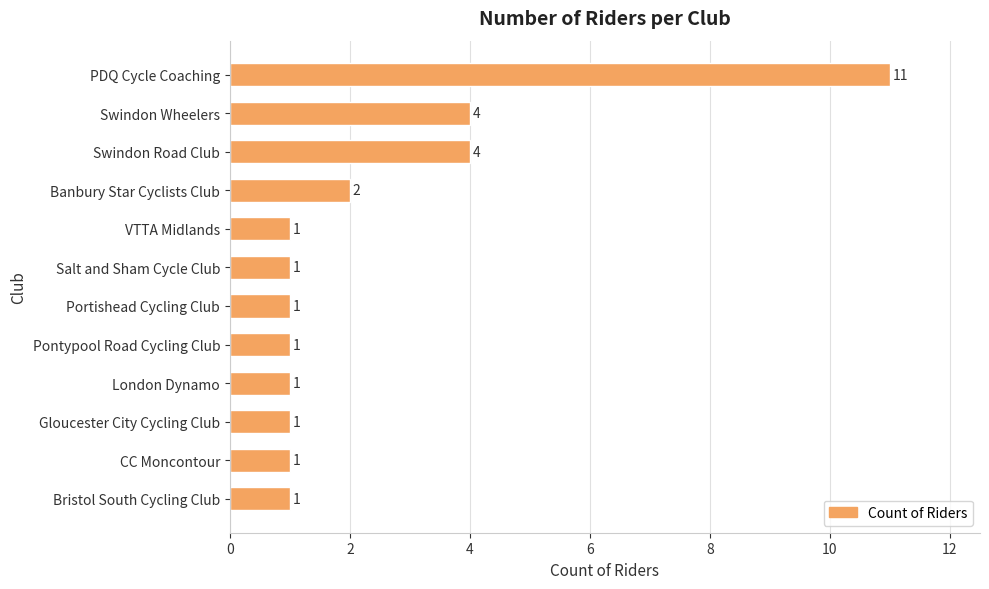

The value at Swindon Road Club is 4. True or false?

True